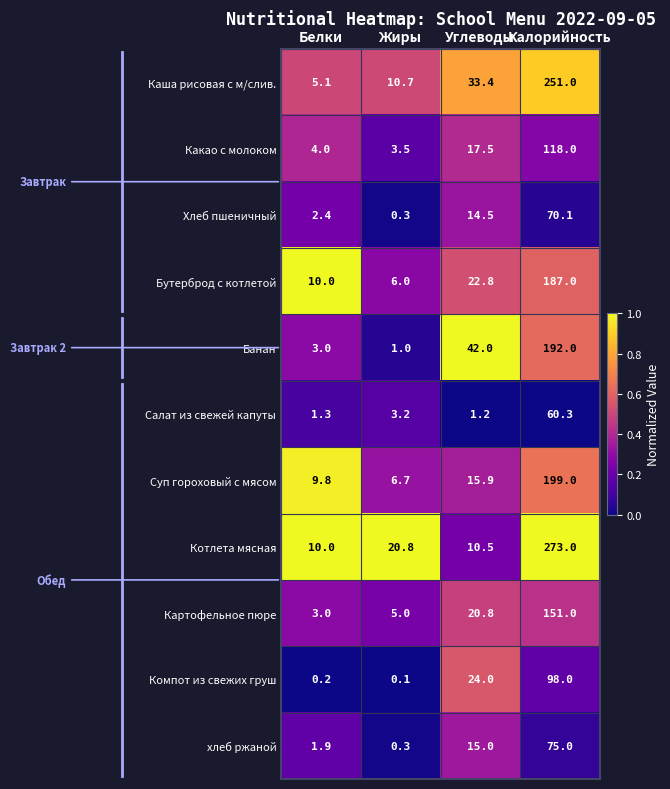

What is the maximum value for Котлета мясная?

273.0